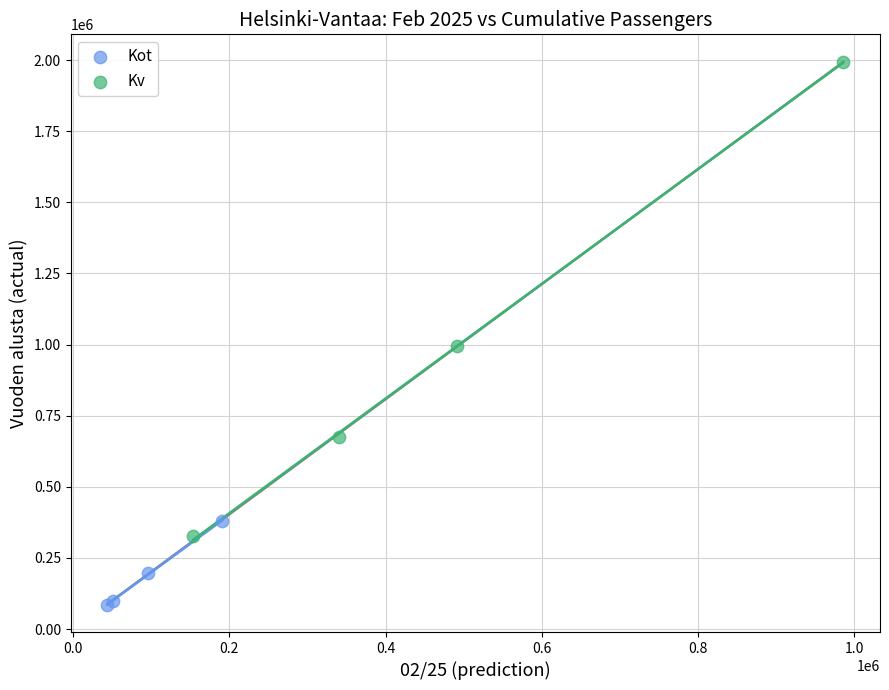

Which series has the largest Y range (max minus min)?

Kv